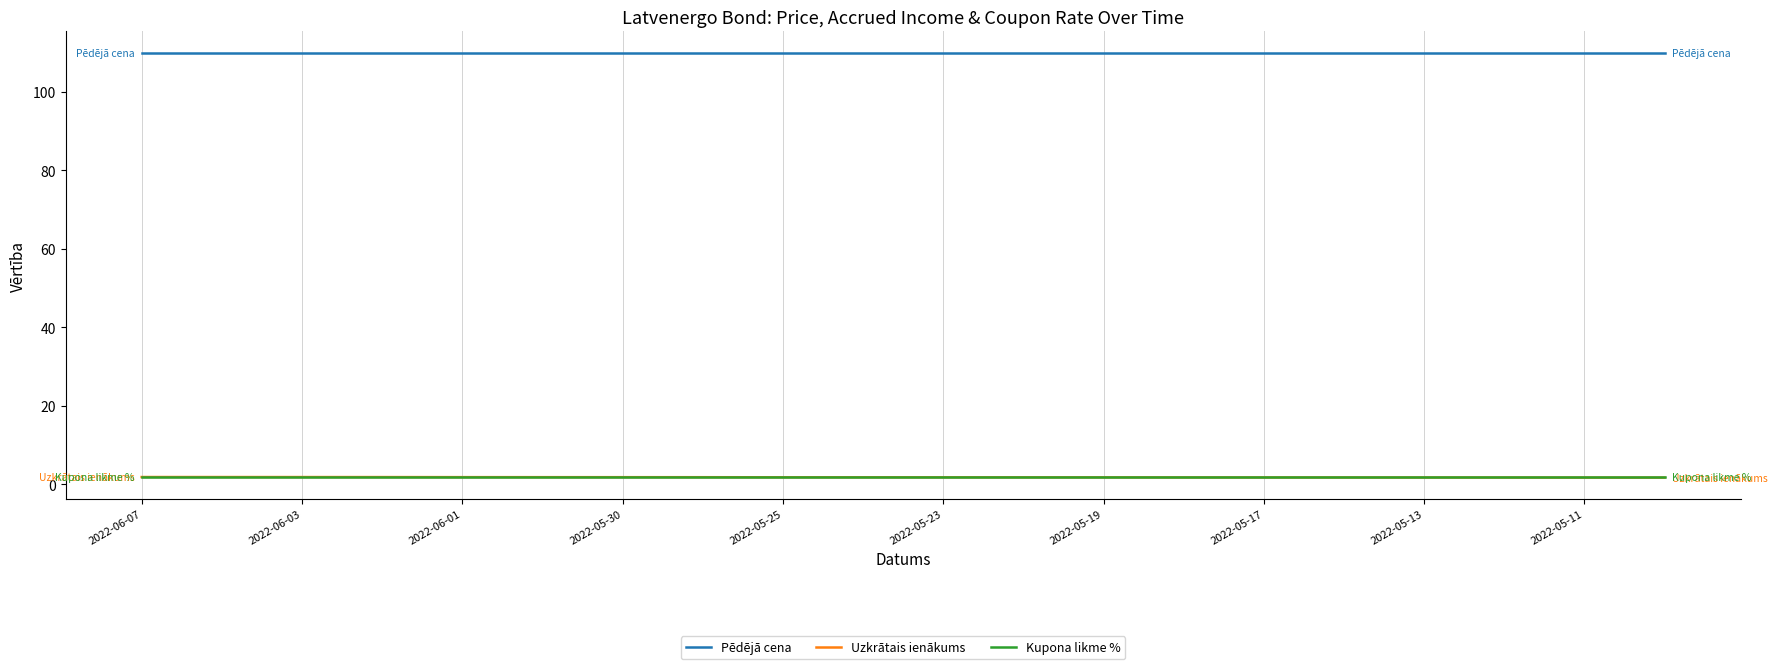

True or false: Pēdējā cena and Kupona likme % intersect in this chart.

False